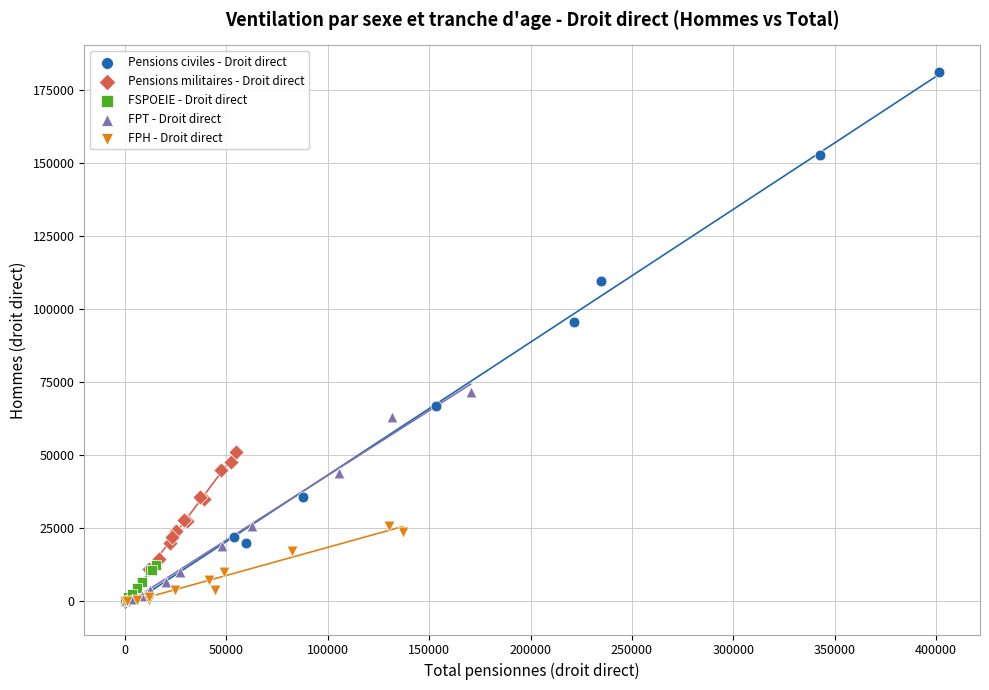

Which series contains the highest Y value?

Pensions civiles - Droit direct